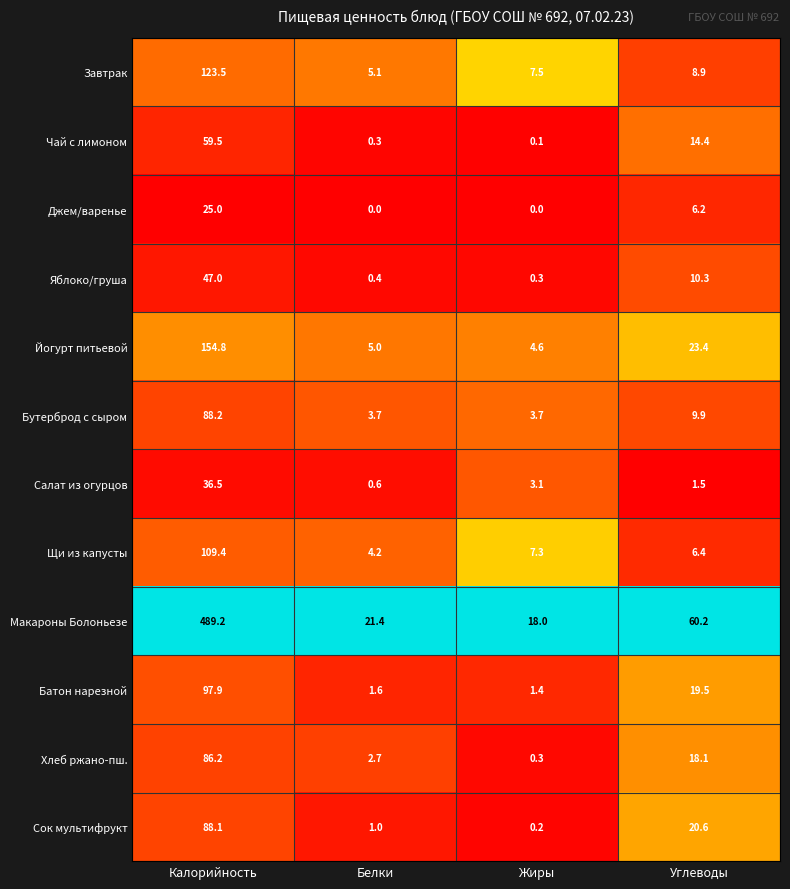

What is the maximum value shown in the chart?

489.2